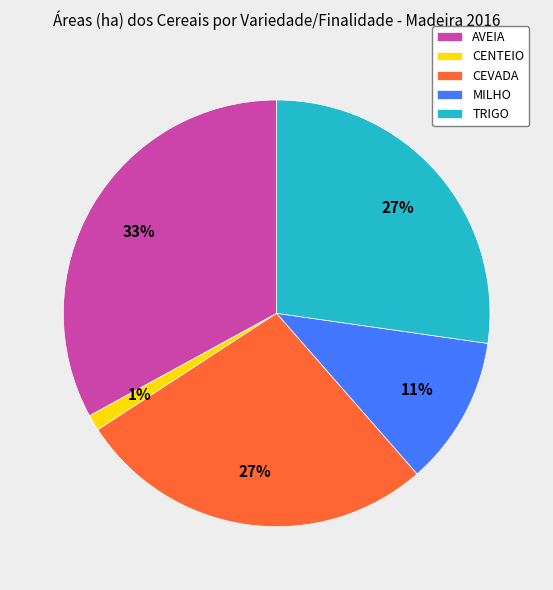

Is it true that MILHO is 25% of the pie?

False